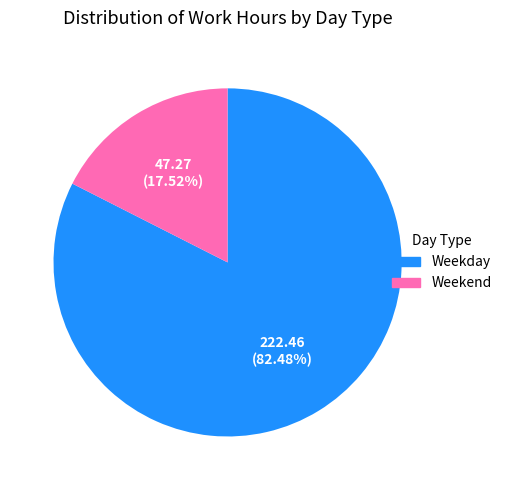

Does any single category account for the majority?

Yes